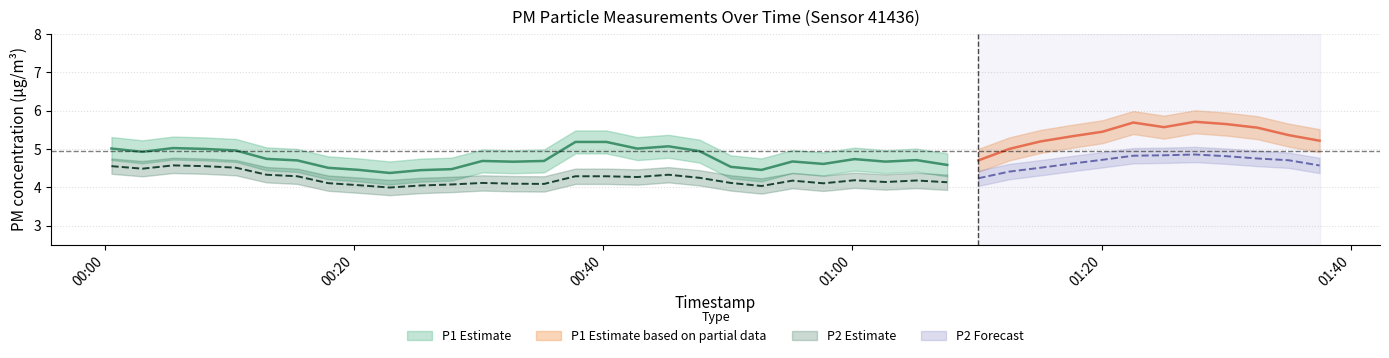

True or false: P1 and P2 cross at least once.

False